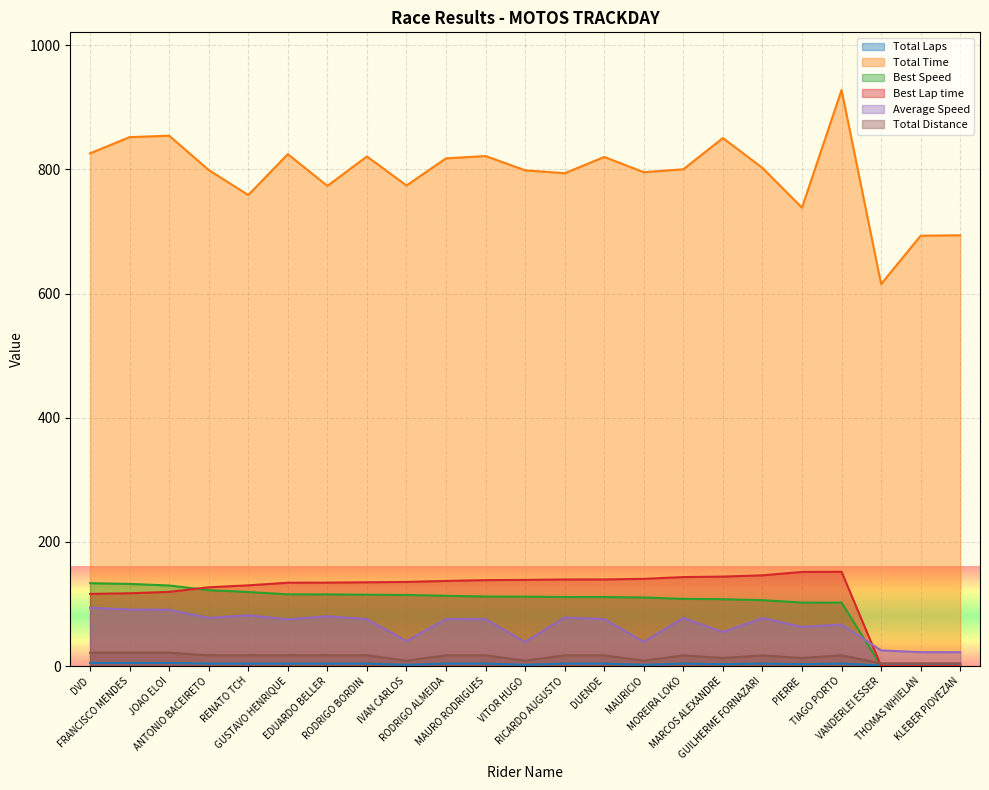

True or false: Total Distance and Total Time cross at least once.

False